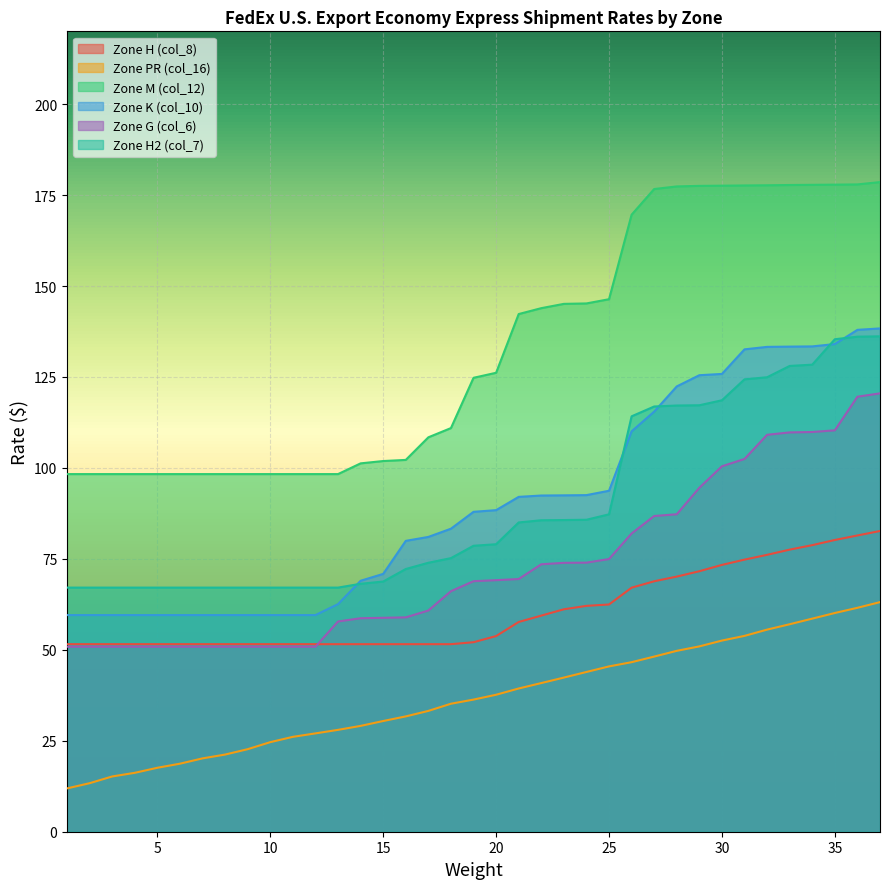

Which series changed the most between 26 and 32?

Zone G (col_6)